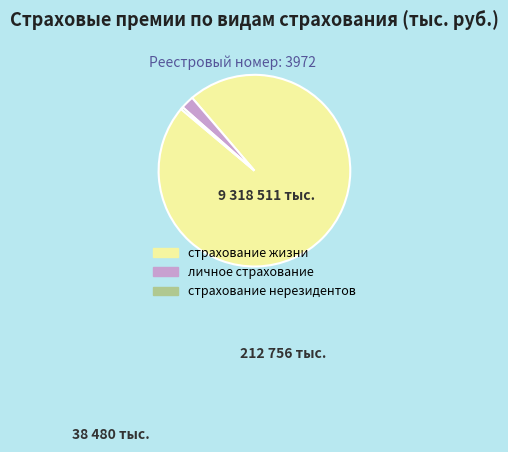

Which category has the biggest portion of the pie?

страхование жизни